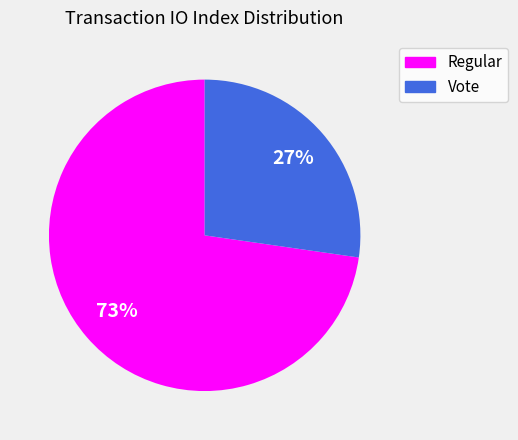

To the nearest percent, what percentage of the pie is Regular?

73%